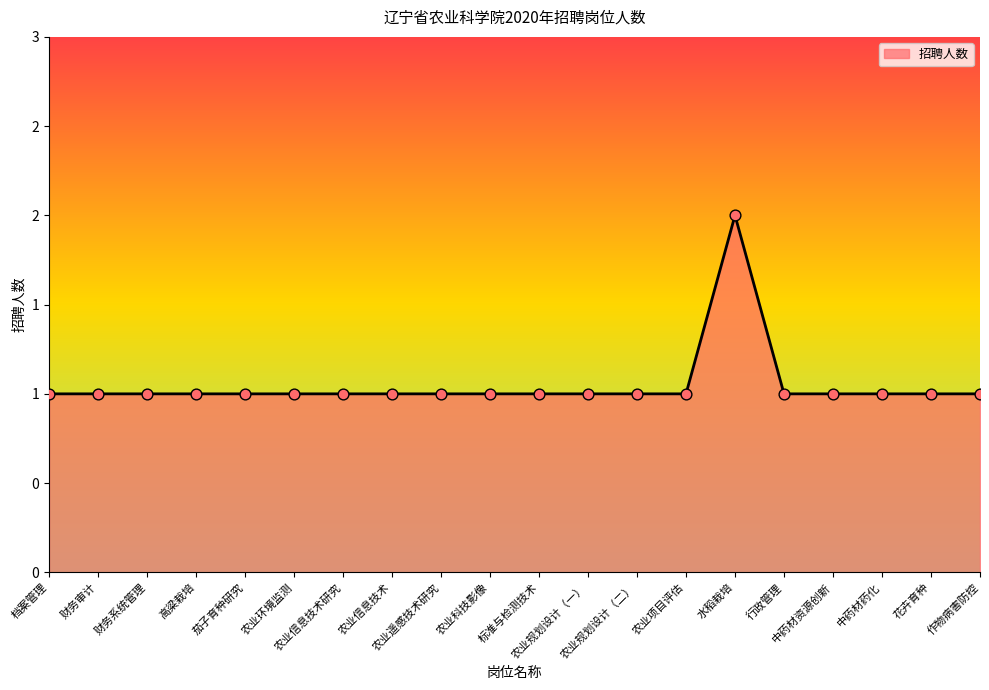

Which has a higher value, 标准与检测技术 or 农业规划设计（二）?

标准与检测技术